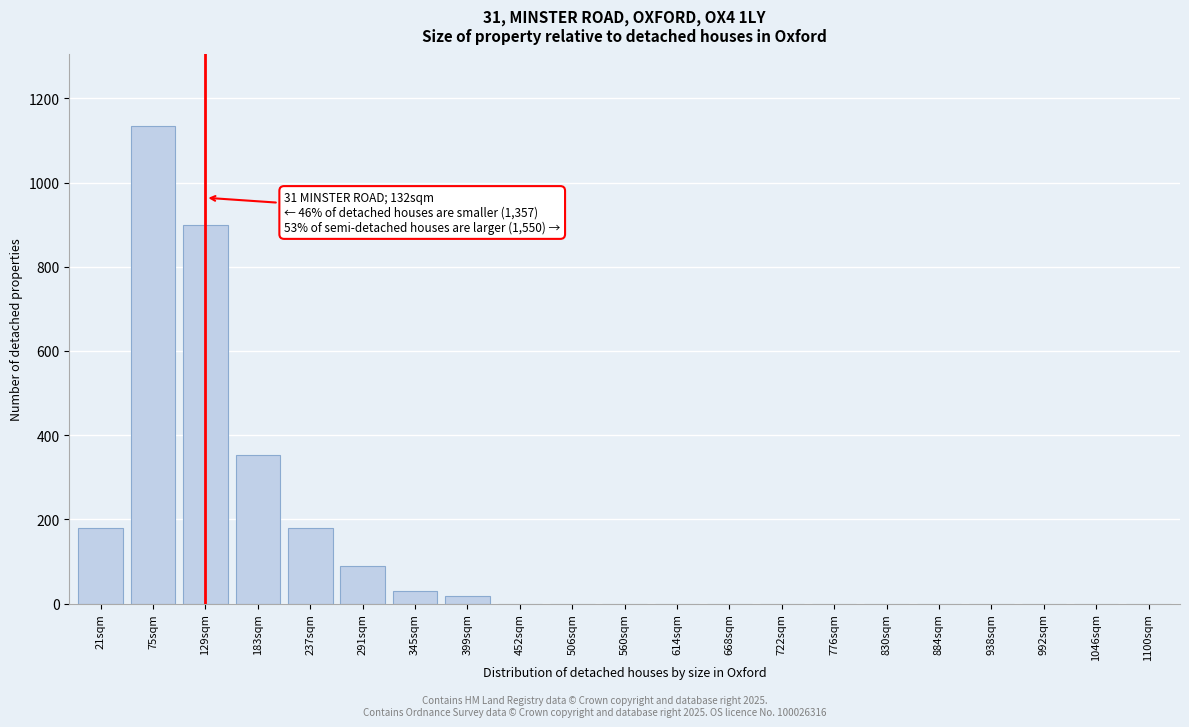

Reading left to right, extract all data points from this chart.

21sqm=180	75sqm=1134	129sqm=900	183sqm=354	237sqm=180	291sqm=89	345sqm=30	399sqm=18	452sqm=0	506sqm=0	560sqm=0	614sqm=0	668sqm=0	722sqm=0	776sqm=0	830sqm=0	884sqm=0	938sqm=0	992sqm=0	1046sqm=0	1100sqm=0